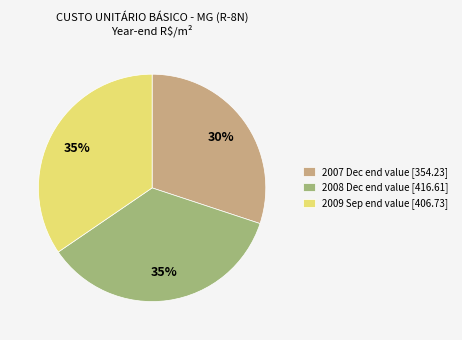

Combined, do 2008 Dec end value [416.61] and 2007 Dec end value [354.23] account for over 50%?

Yes